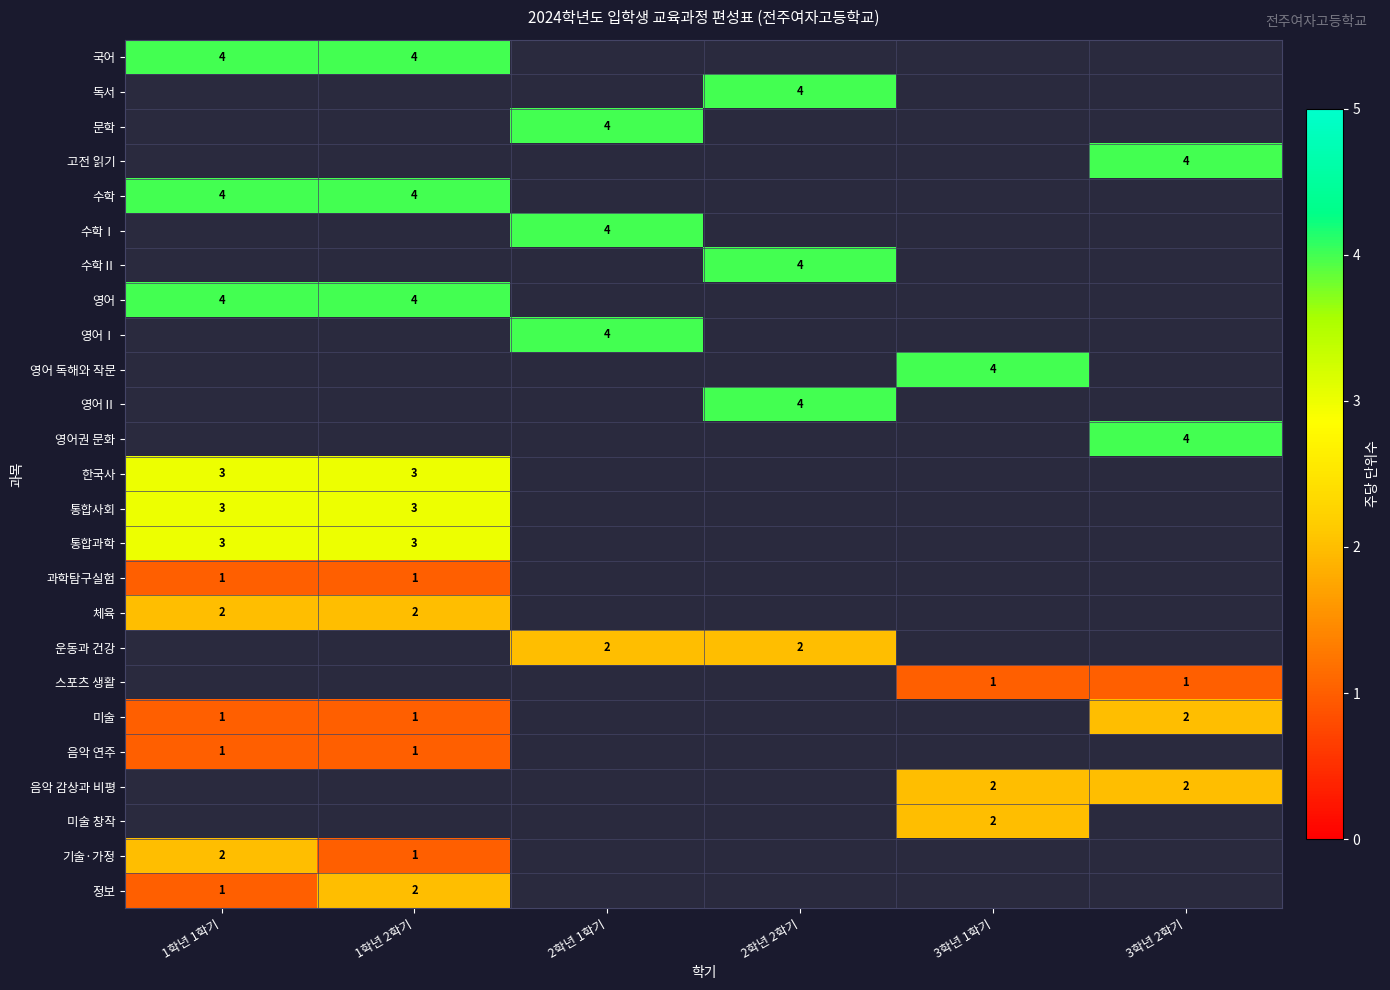

True or false: 영어 has a value of 4 at 1학년 1학기.

True